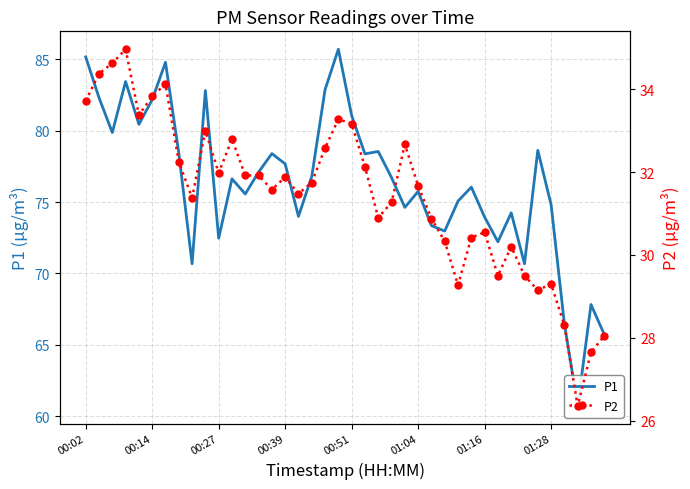

Which has a higher value, 00:14 or 23?

00:14